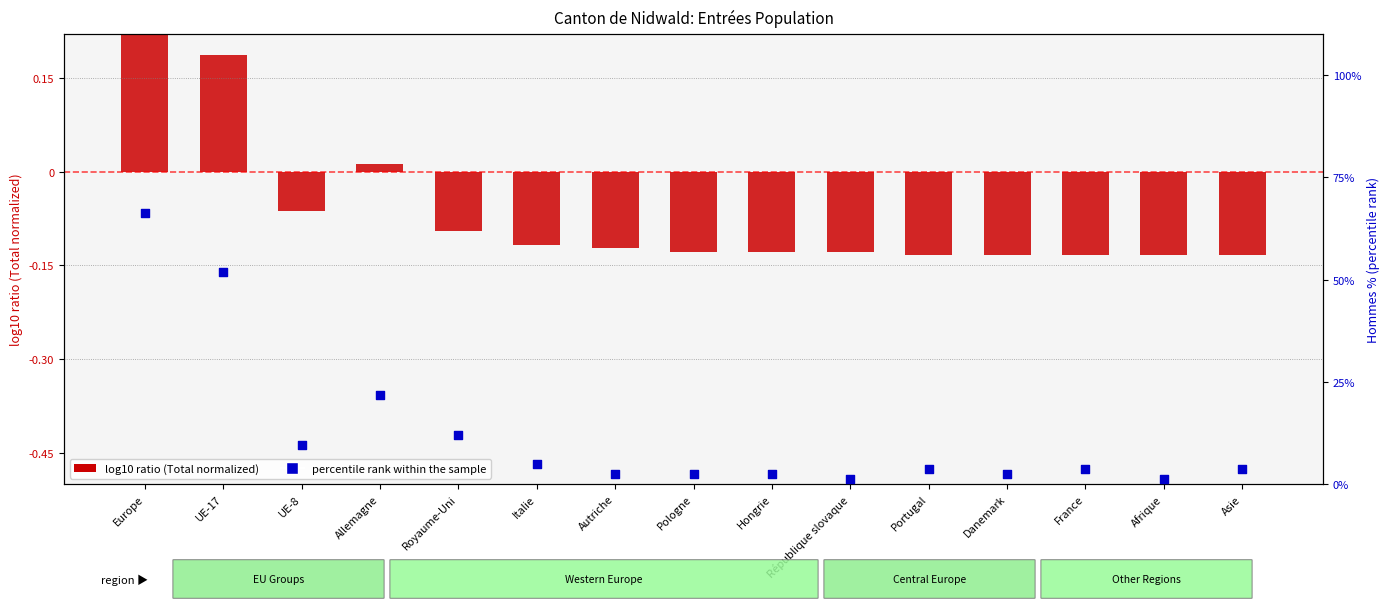

Which series has the widest spread of Y values?

percentile rank within the sample